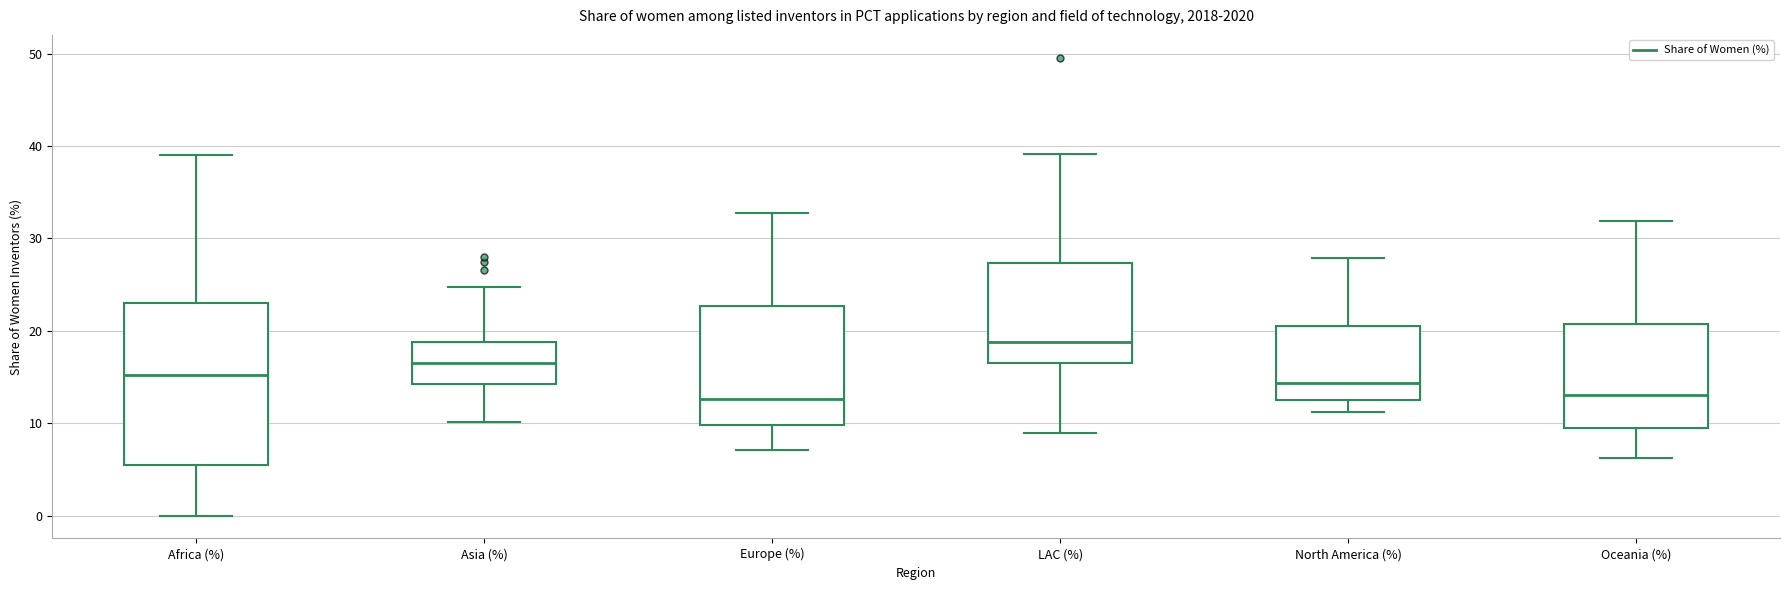

Reading left to right, transcribe this box plot: for each box, give where its median line is, the range the box spans, and where its two whiskers end, as read against the y-axis. The values are not printed on the chart, so give them approximately, as read against the axis.

Africa (%): median 15, box 5 to 23, whiskers 0 to 39
Asia (%): median 16, box 14 to 19, whiskers 10 to 25
Europe (%): median 13, box 10 to 23, whiskers 7 to 33
LAC (%): median 19, box 17 to 27, whiskers 9 to 39
North America (%): median 14, box 13 to 21, whiskers 11 to 28
Oceania (%): median 13, box 9 to 21, whiskers 6 to 32